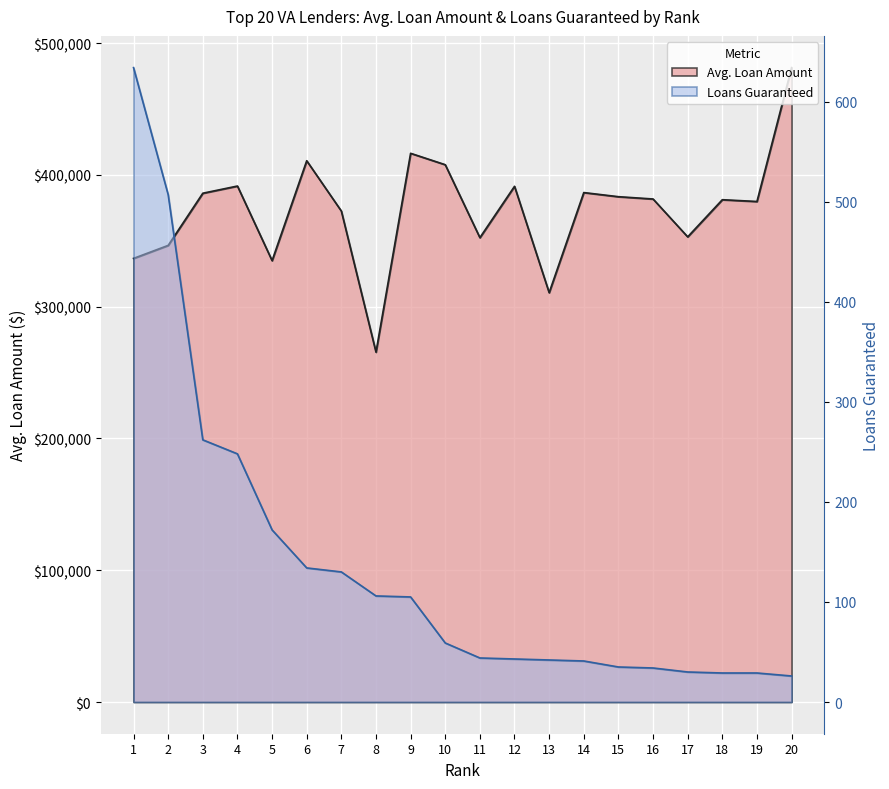

What is the sum of the Avg. Loan Amount values at 13 and 6?

721415